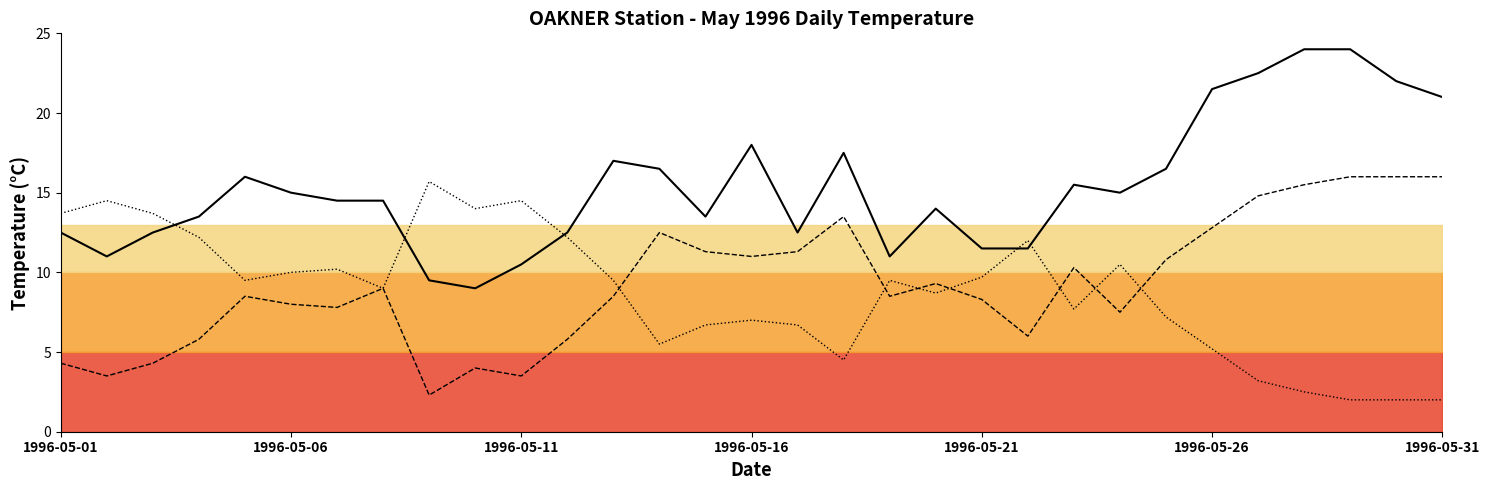

Which has a higher value, 16 or 10?

16